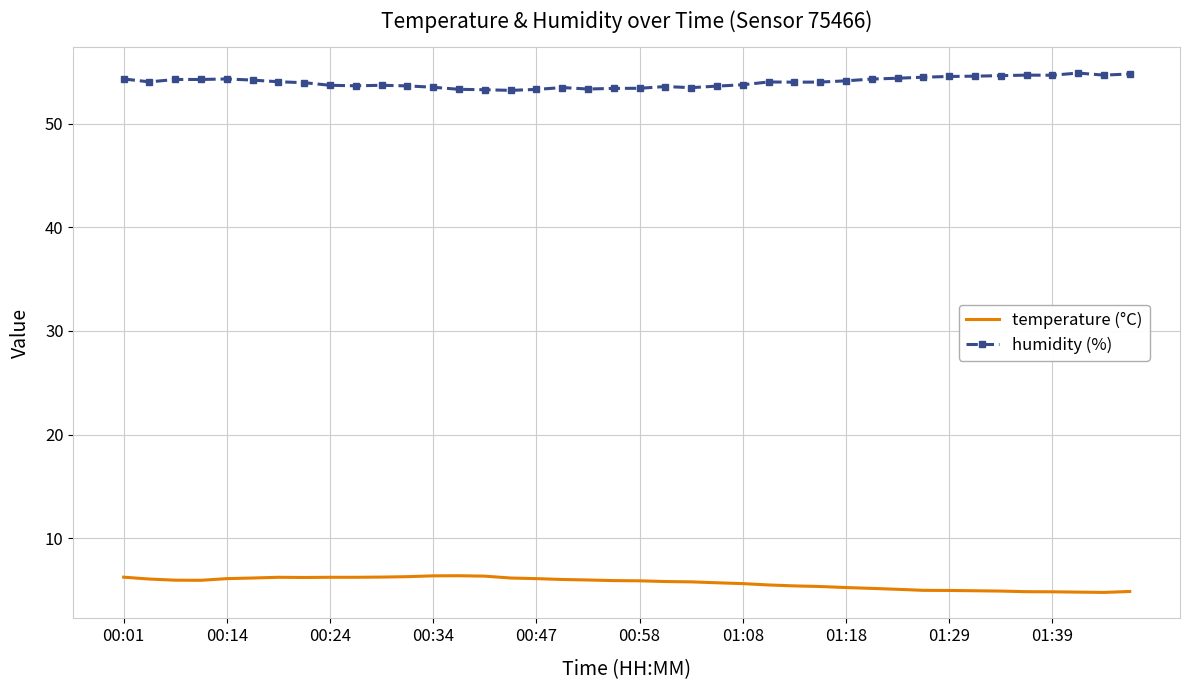

Which series has the largest total across all categories?

humidity (%)